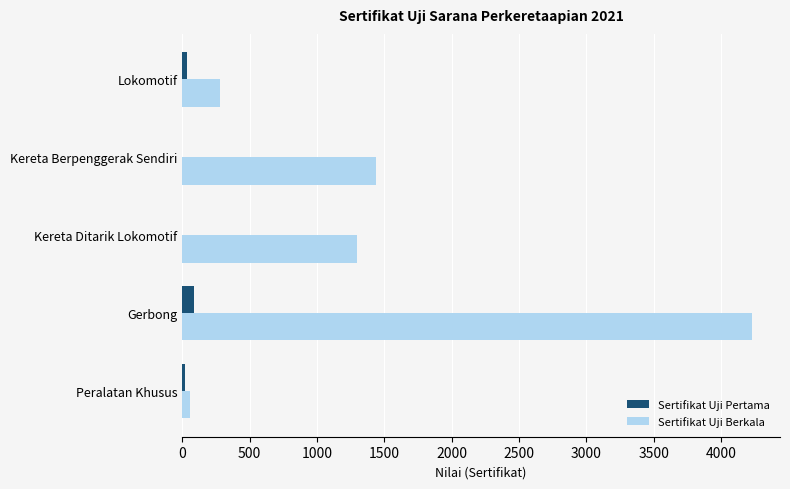

At which category is the sum across all series the highest?

Gerbong